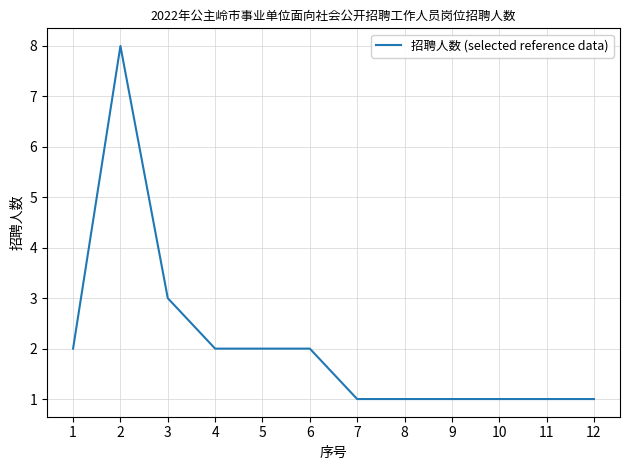

What is the difference between the maximum and minimum values?

7